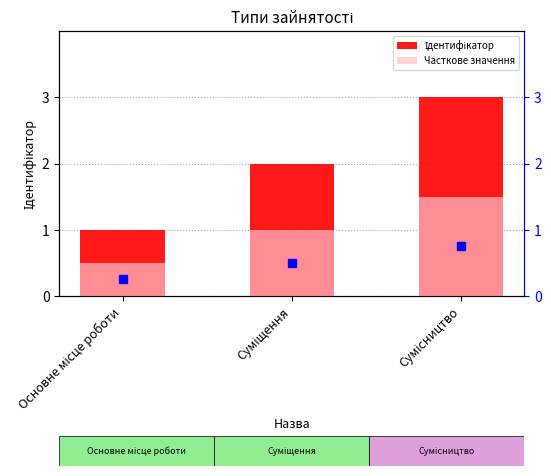

Rank the categories by Ідентифікатор value from highest to lowest.

Сумісництво, Суміщення, Основне місце роботи